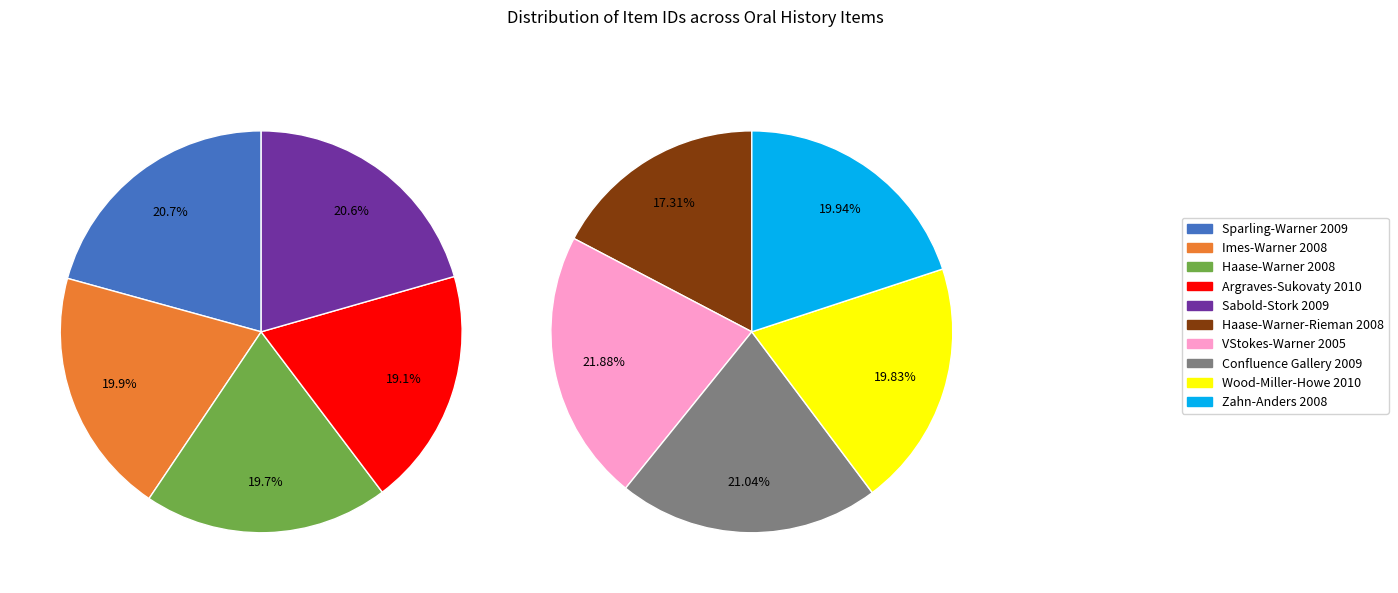

How many slices are in this pie chart?

10